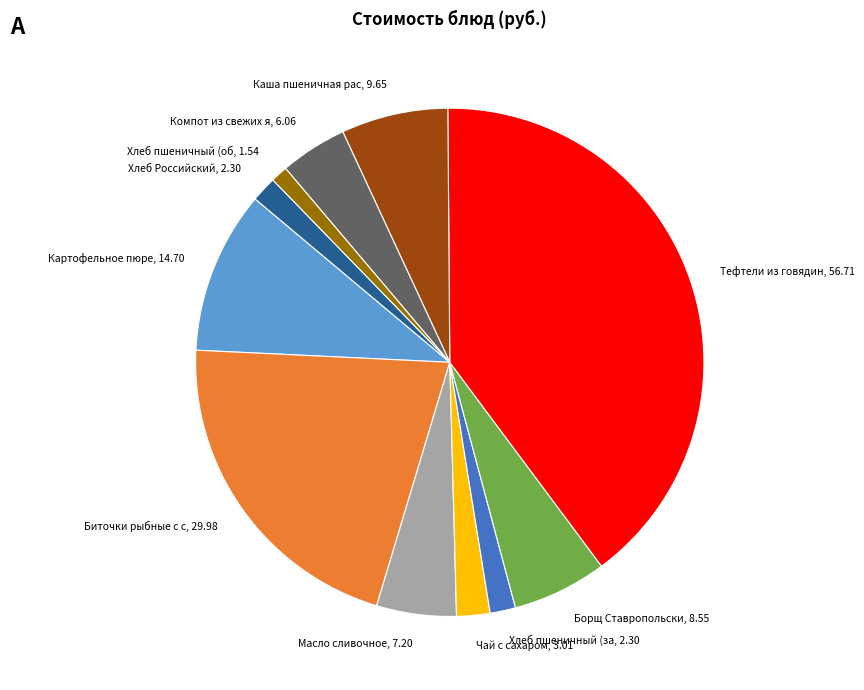

Which has a higher value, Хлеб пшеничный (об, 1.54 or Тефтели из говядин, 56.71?

Тефтели из говядин, 56.71